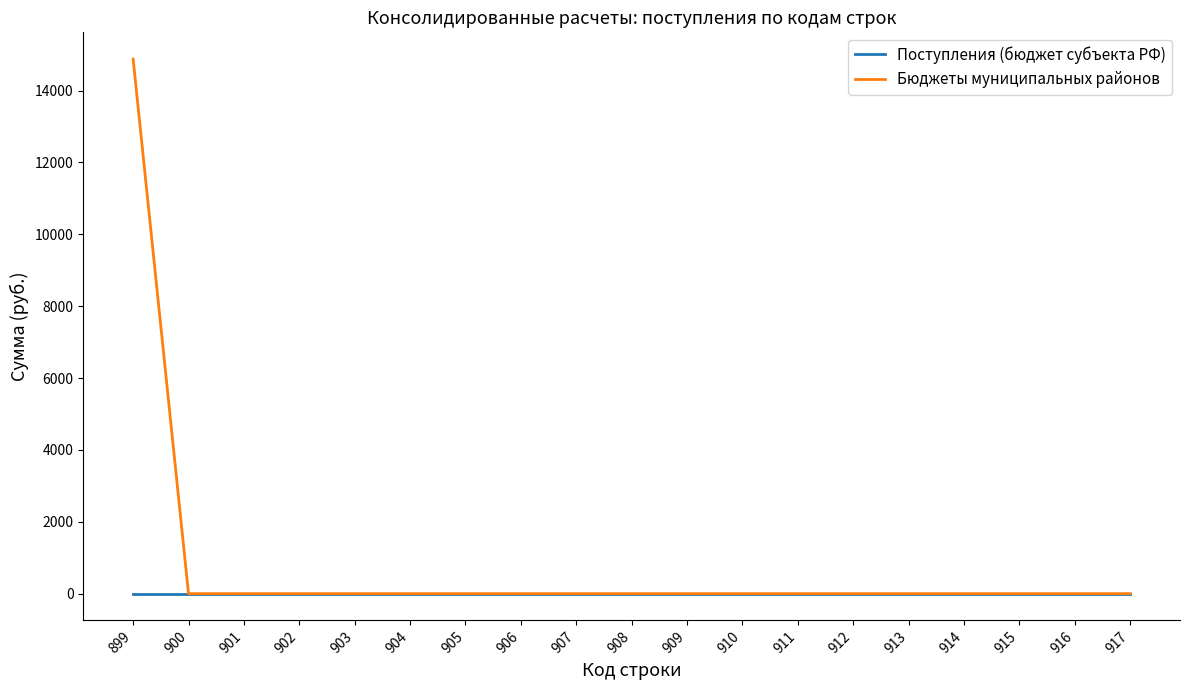

At how many categories does at least one series exceed 4099?

1